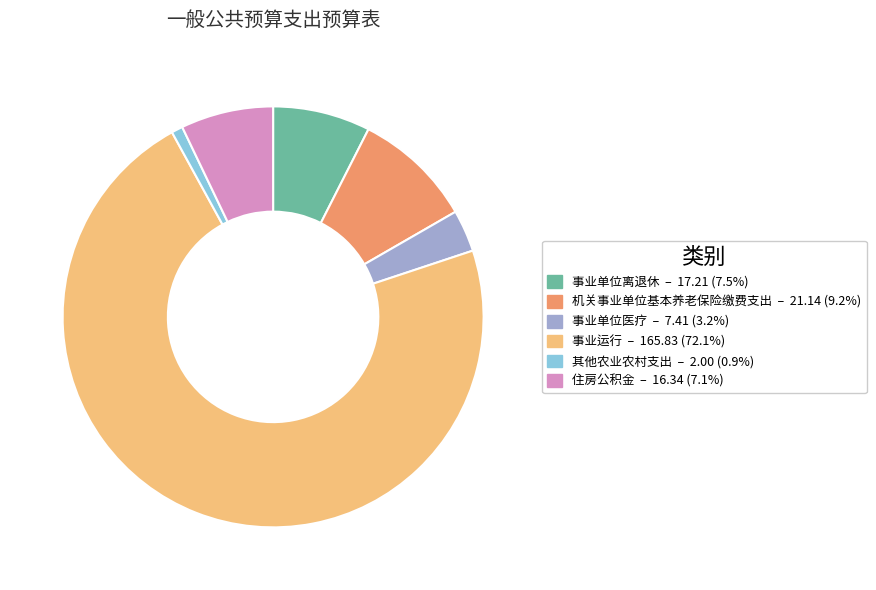

Which category has the biggest portion of the pie?

事业运行